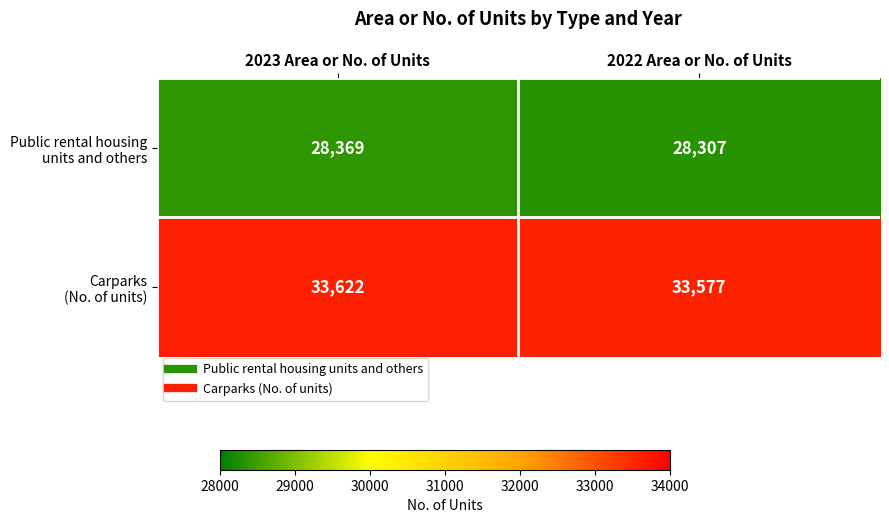

What is the difference between the highest and lowest values at 2023 Area or No. of Units?

5253